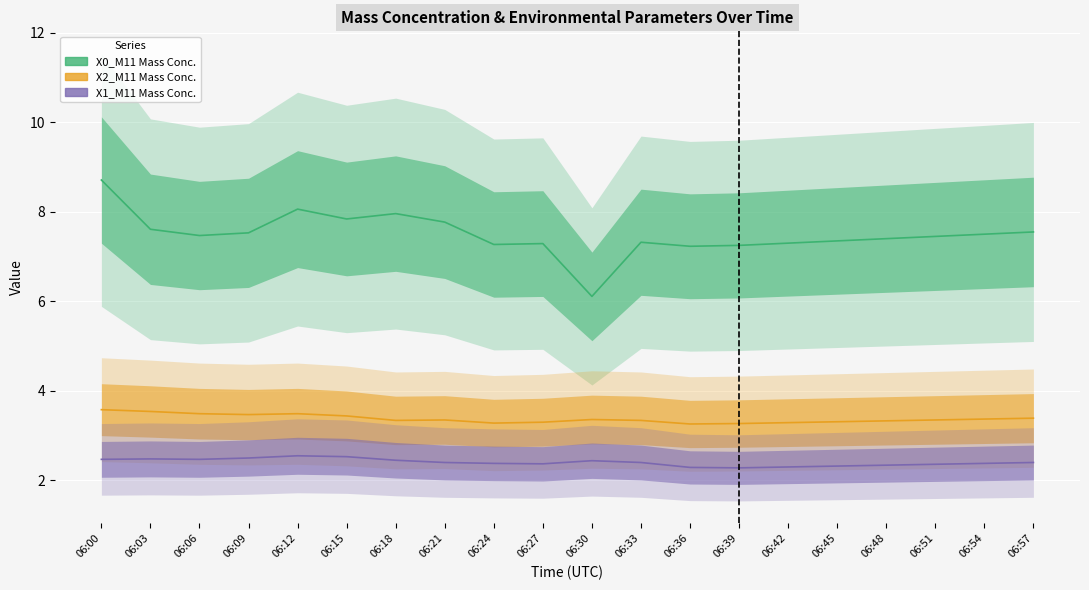

What is the value of the X1_M11 (μg/m³) point at the 8th from the left?

2.4